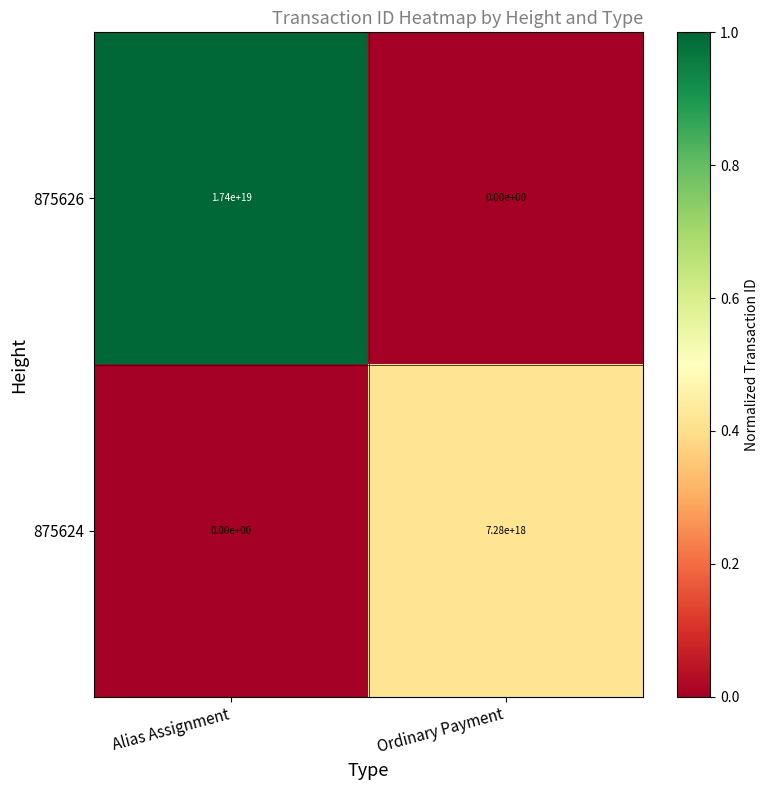

Count the number of data series in this chart.

2